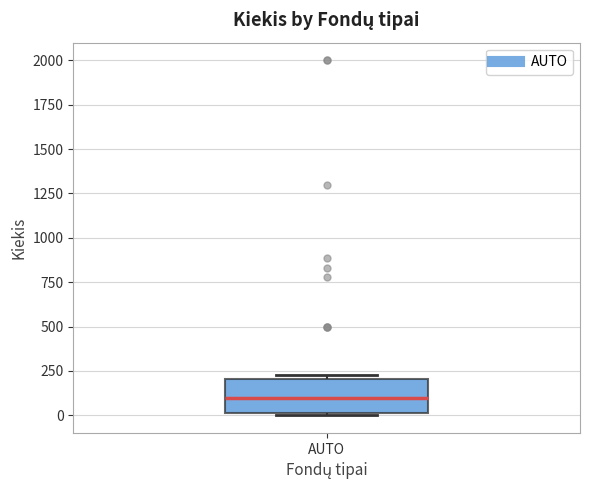

Read this box plot against the y-axis: the position of the median line, the range covered by the box, and the ends of both whiskers. The values are not printed on the chart, so give them approximately, as read against the axis.

median 100, box 0 to 200, whiskers 0 to 250